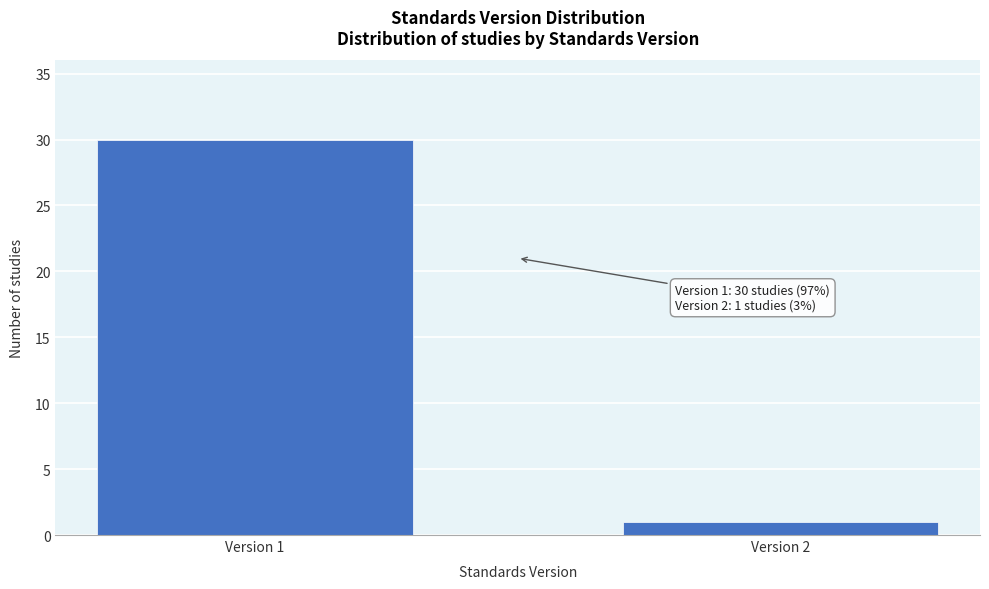

Reading left to right, transcribe all the data shown in this chart.

Version 1=30	Version 2=1